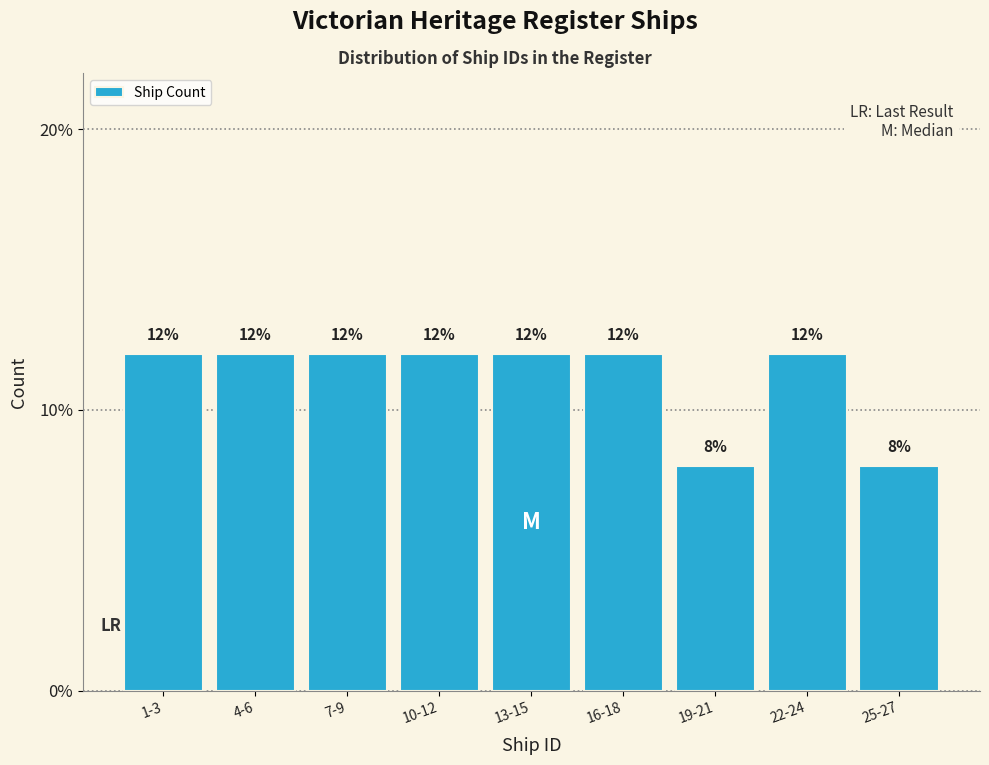

Reading left to right, extract all data points from this chart.

12	12	12	12	12	12	8	12	8